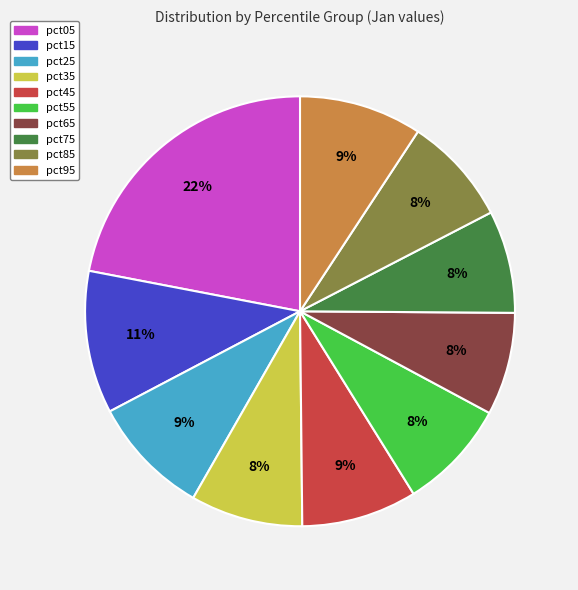

Which has a higher value, pct45 or pct65?

pct45